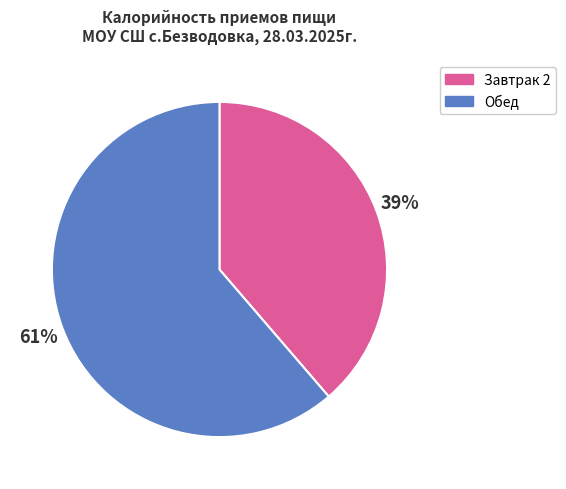

Is it true that Обед is 47% of the pie?

False